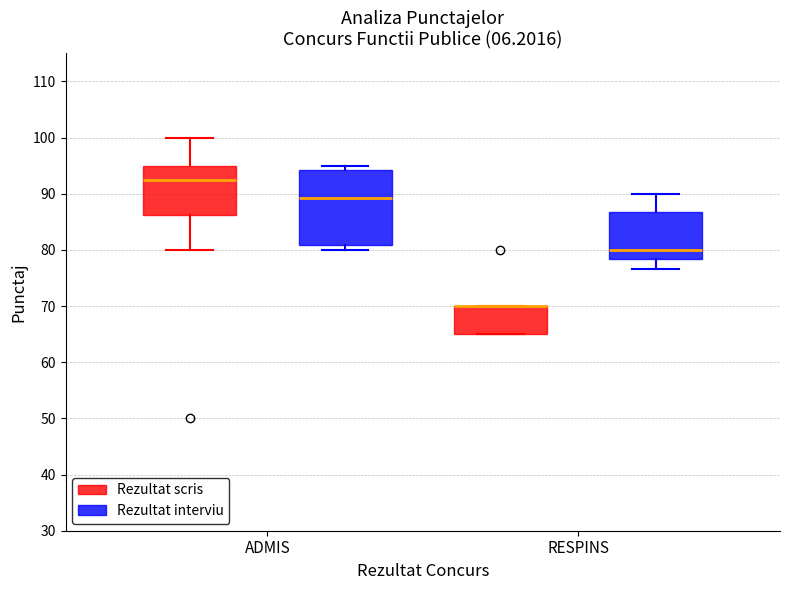

Where does the median line of the box for RESPINS (Rezultat interviu) sit on the y-axis? The values are not printed on the chart, so give them approximately, as read against the axis.

80